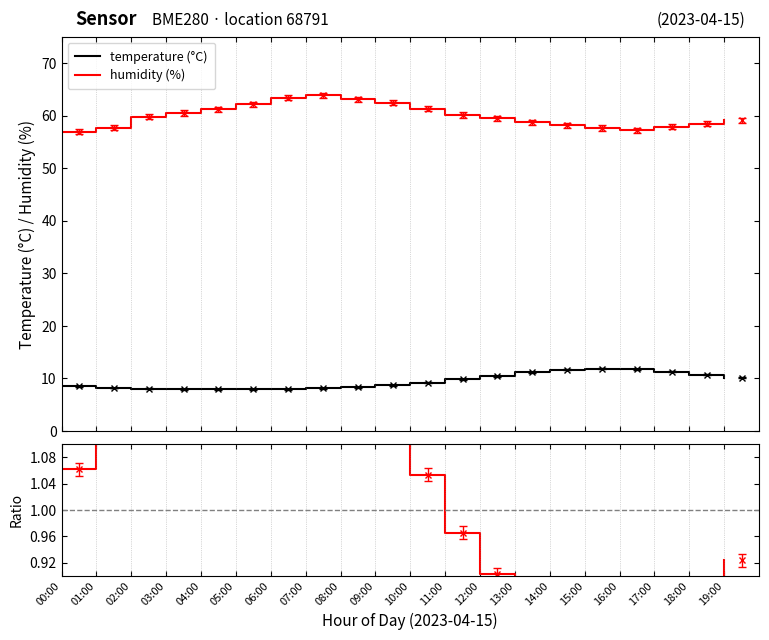

At how many categories does at least one series exceed 61?

7